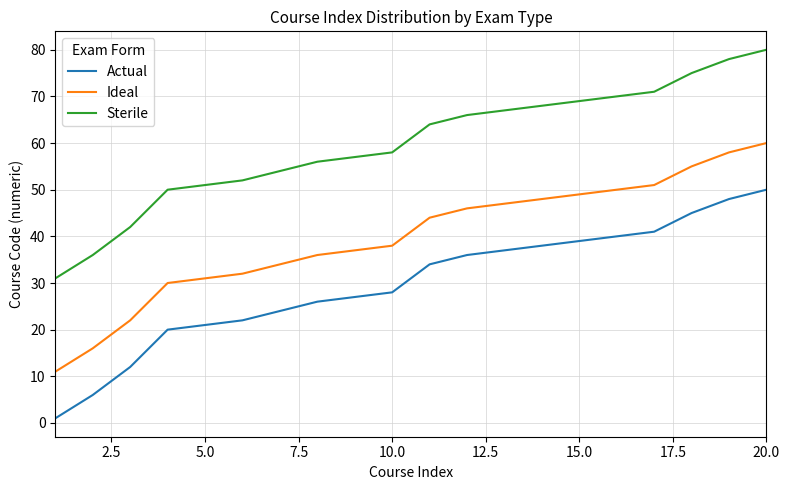

Reading left to right, transcribe all the data shown in this chart.

Actual: 1	6	12	20	21	22	24	26	27	28	34	36	37	38	39	40	41	45	48	50
Ideal: 11	16	22	30	31	32	34	36	37	38	44	46	47	48	49	50	51	55	58	60
Sterile: 31	36	42	50	51	52	54	56	57	58	64	66	67	68	69	70	71	75	78	80